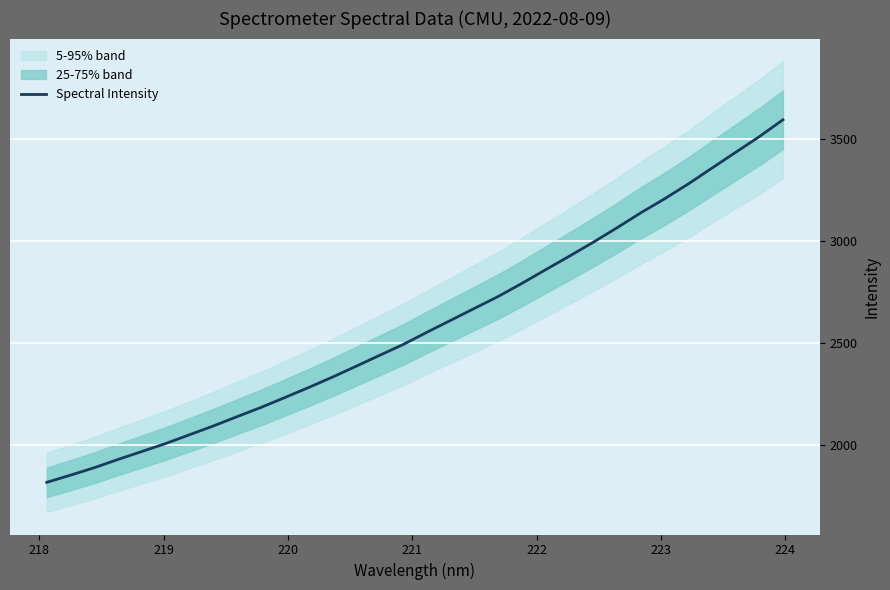

What position from the right is 221?

28